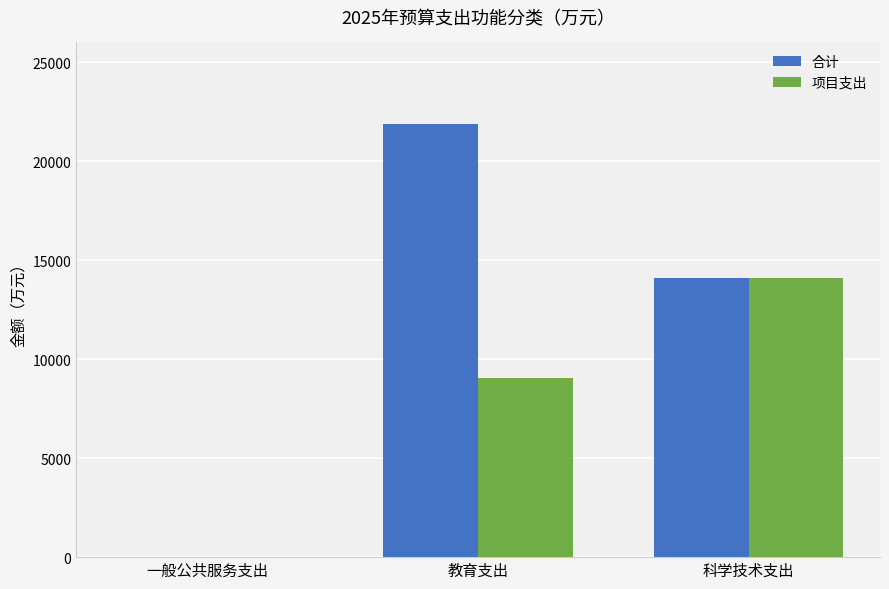

Is it true that 项目支出 equals 14106.4 at 科学技术支出?

True